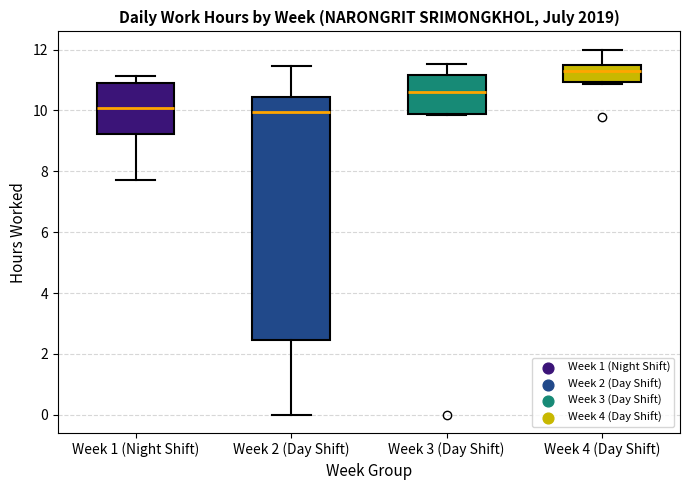

Where is the lower edge of the box for Week 1 (Night Shift) on the y-axis? The values are not printed on the chart, so give them approximately, as read against the axis.

9.2